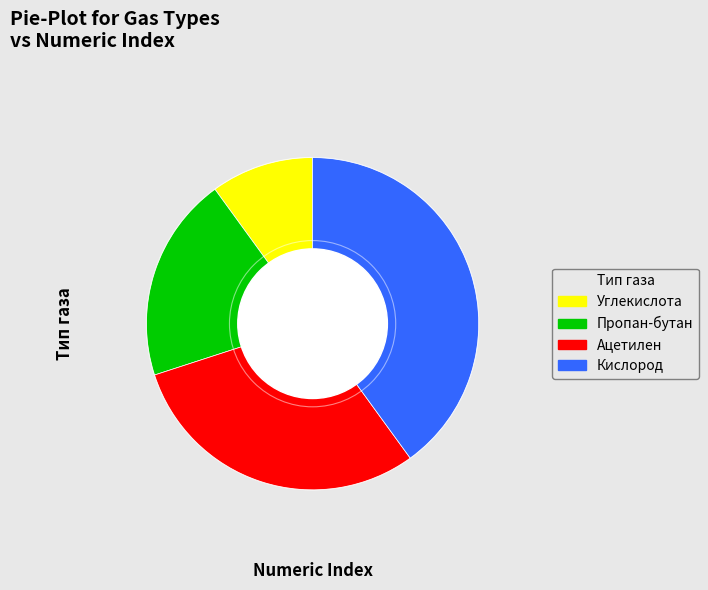

Approximately how many times larger is the value at Кислород compared to Углекислота?

4.0